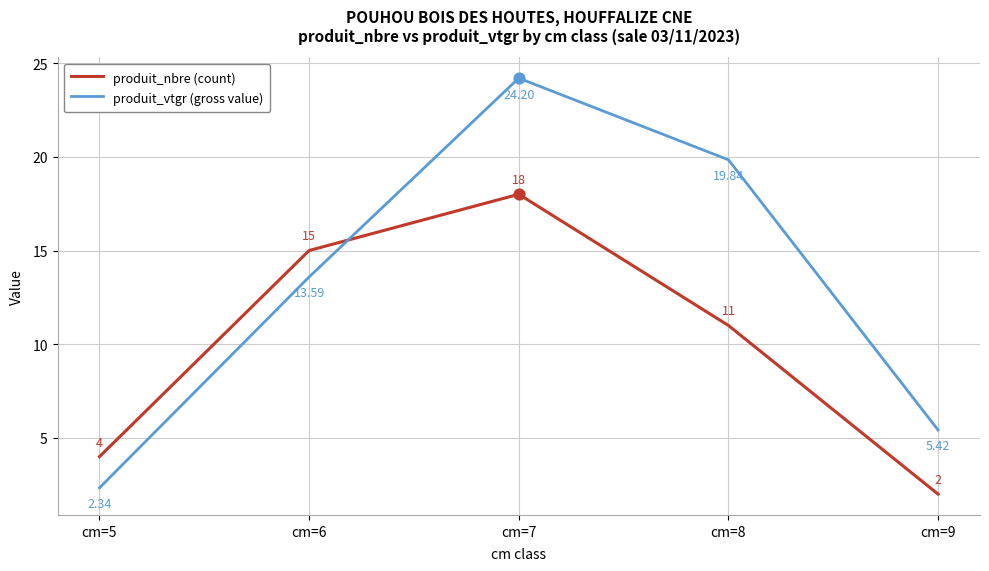

At how many categories does at least one series exceed 7?

3